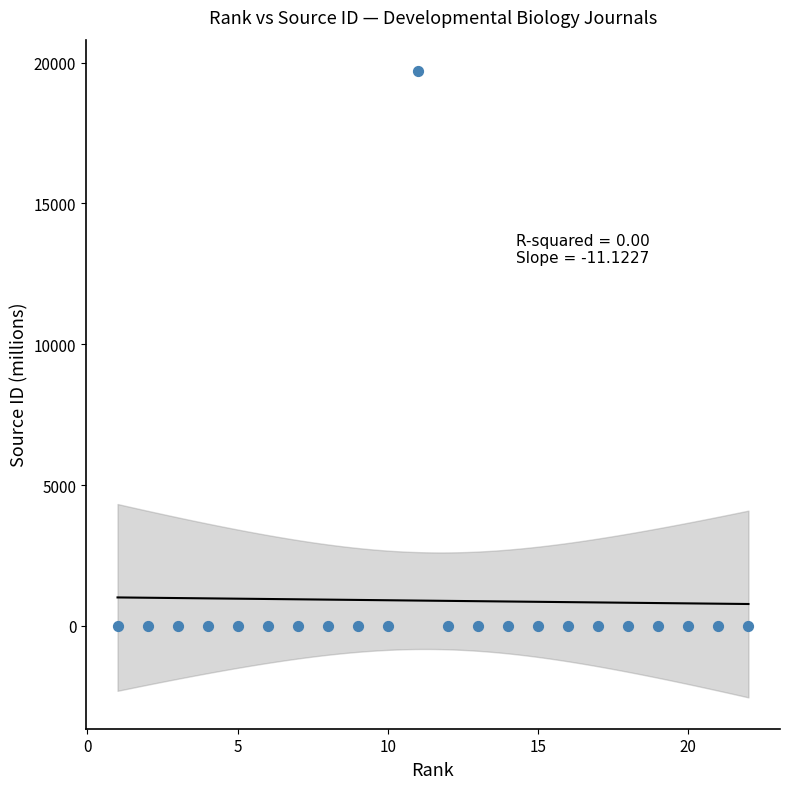

What is the range of X values (max minus min)?

21.0